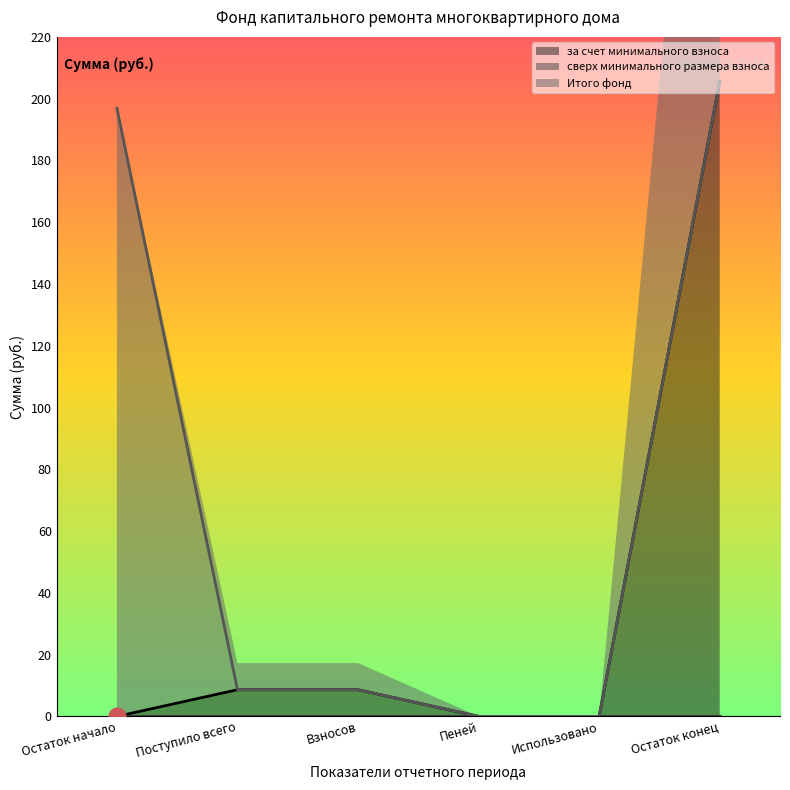

True or false: Итого фонд and за счет минимального взноса intersect in this chart.

False